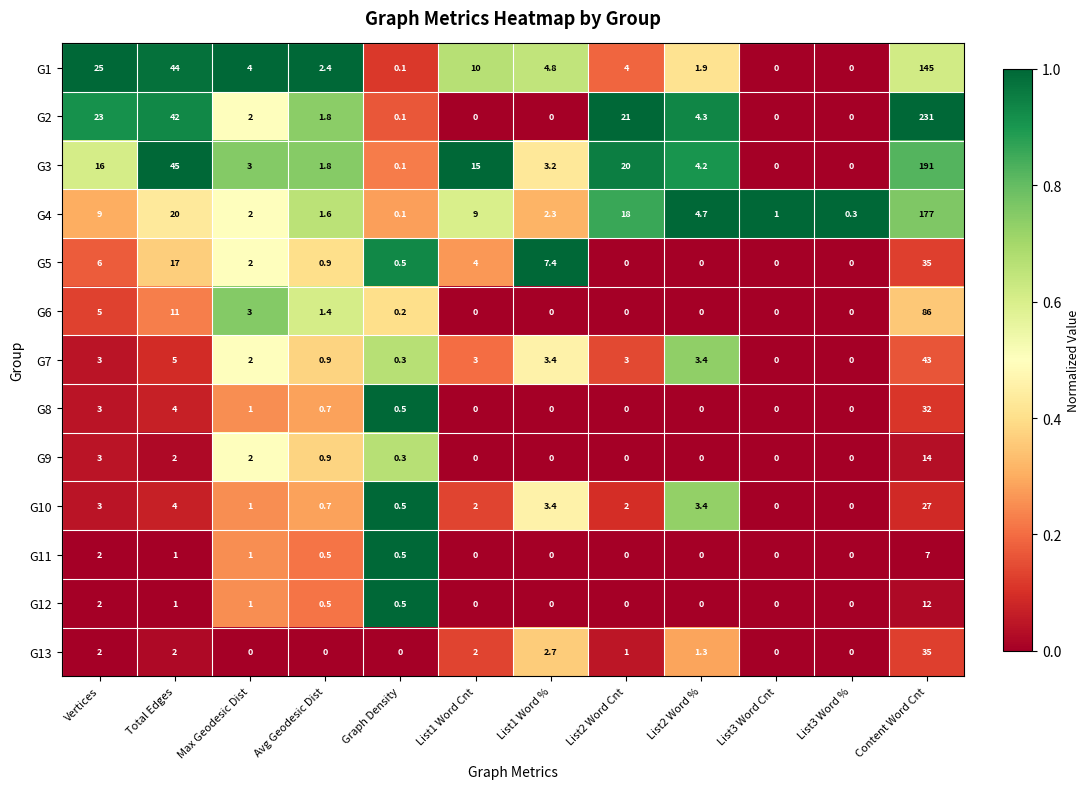

What is the difference between the maximum and minimum values in the G2 series?

231.0